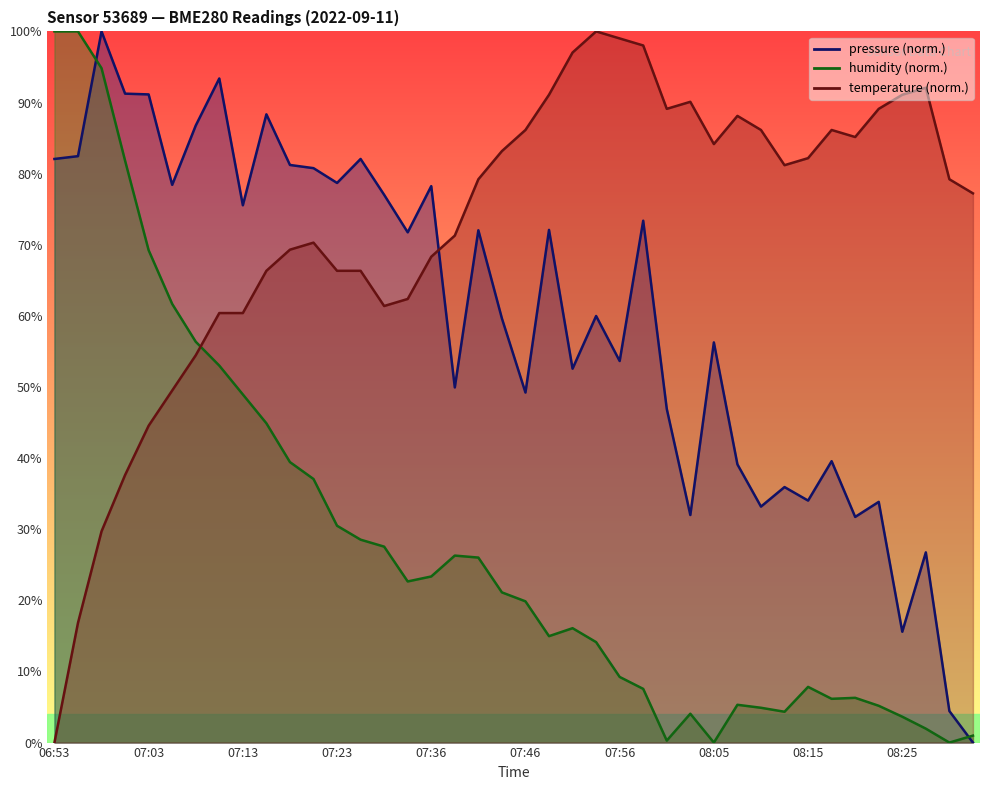

Which series changed the most between 07:08 and 07:41?

humidity